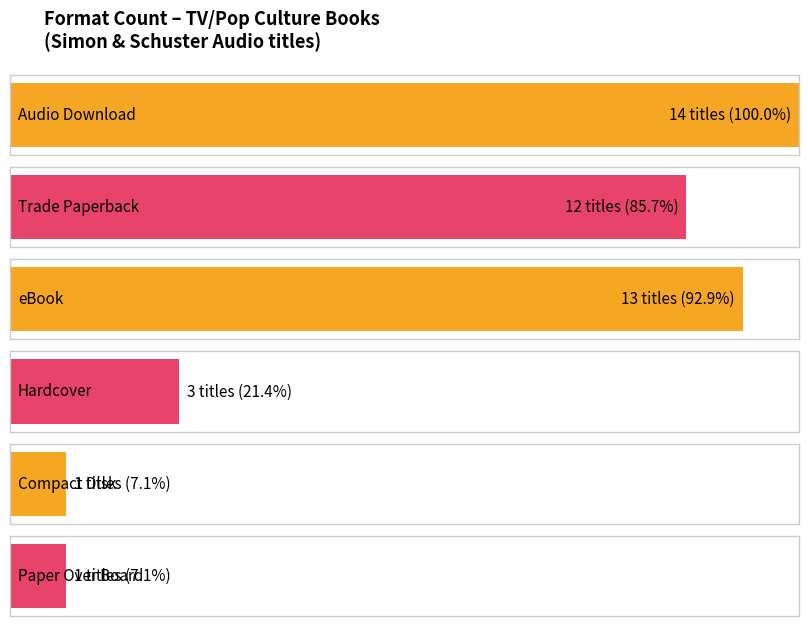

What is the difference between the values at eBook and Compact Disk?

12